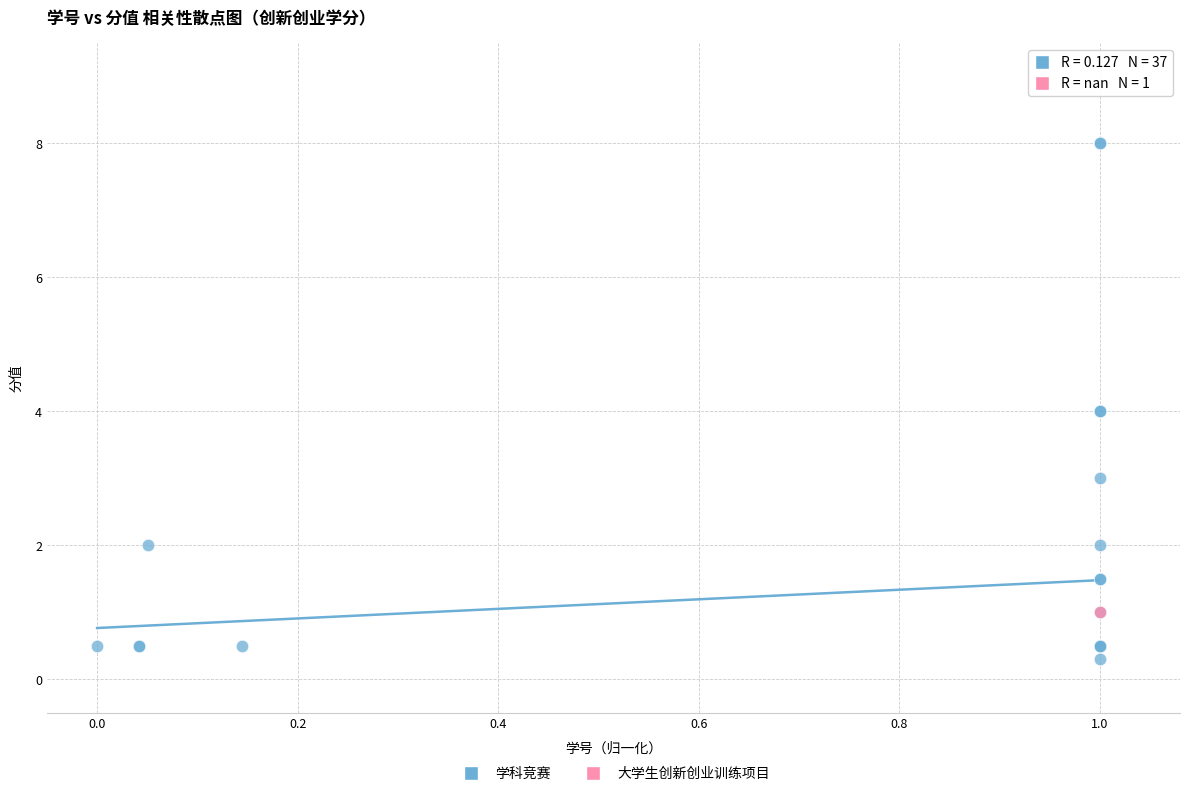

What are all the series names shown in the legend?

学科竞赛, 大学生创新创业训练项目